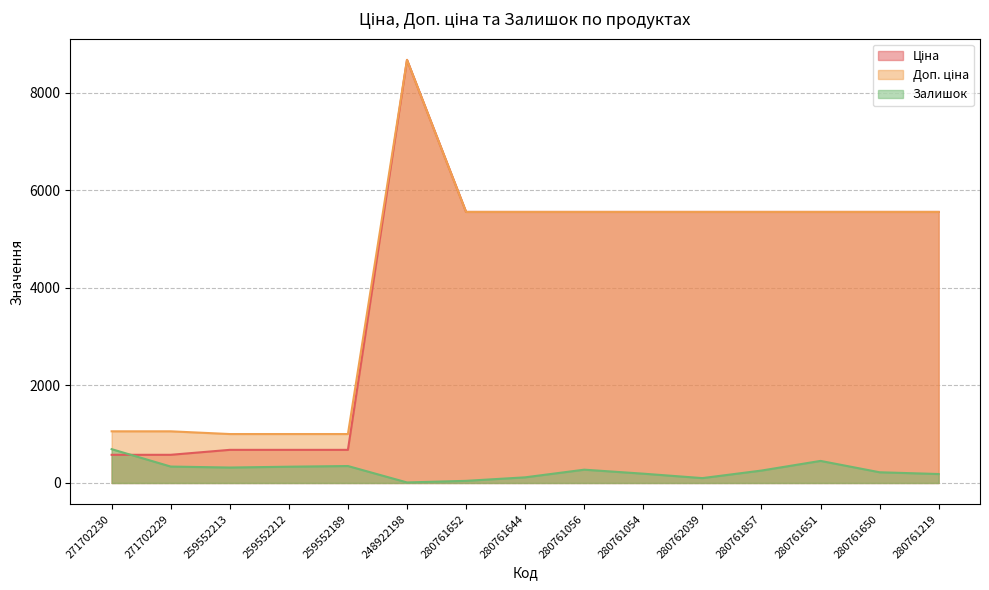

What is the approximate value of Доп. ціна at 259552189?

1004.1